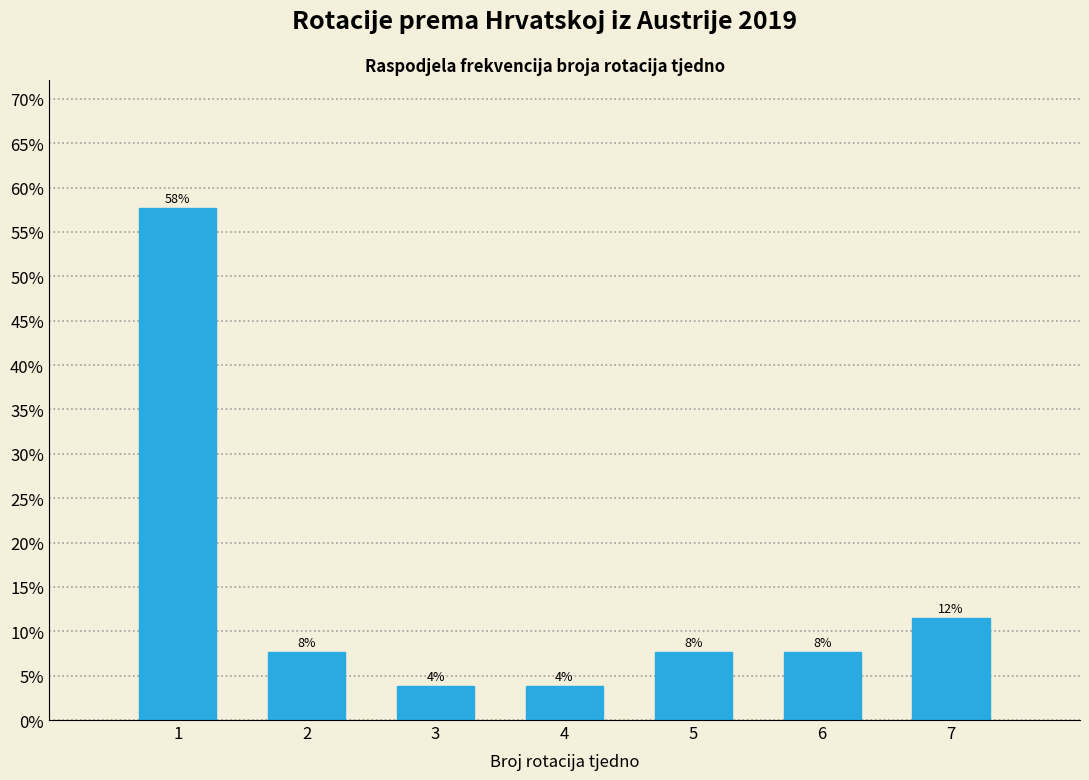

How many bars are there in total?

7